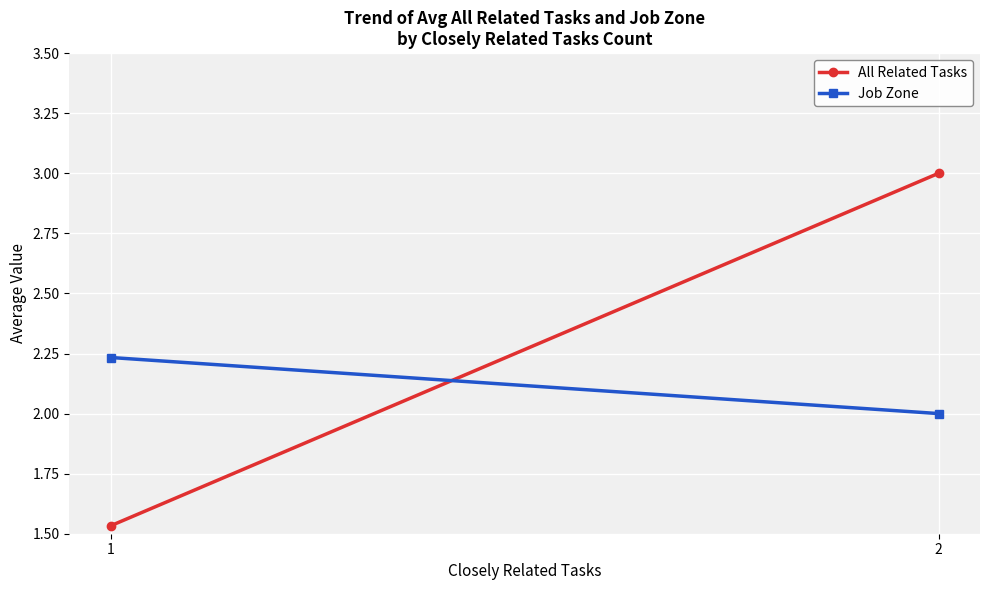

What is the value of the Job Zone point at the 2nd from the left?

2.0